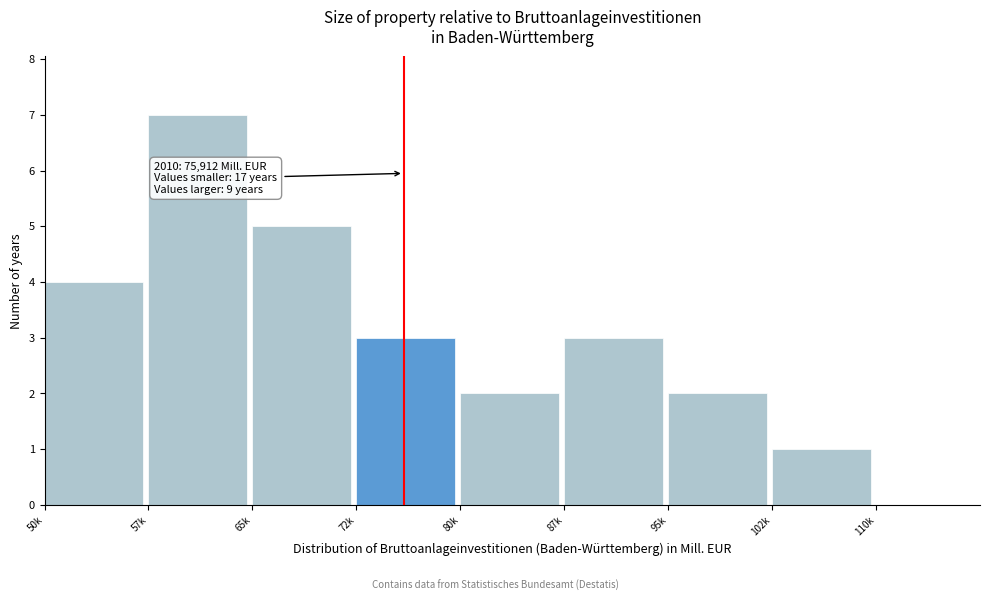

Reading left to right, what are all the values shown in this chart?

50k=4	57k=7	65k=5	72k=3	80k=2	87k=3	95k=2	102k=1	110k=0